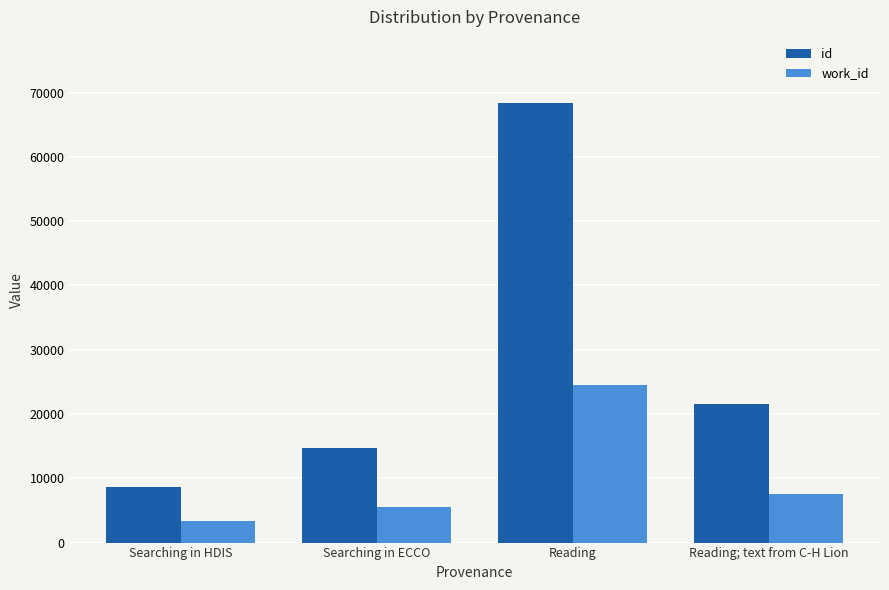

Where does the id series first go above 21575?

Reading